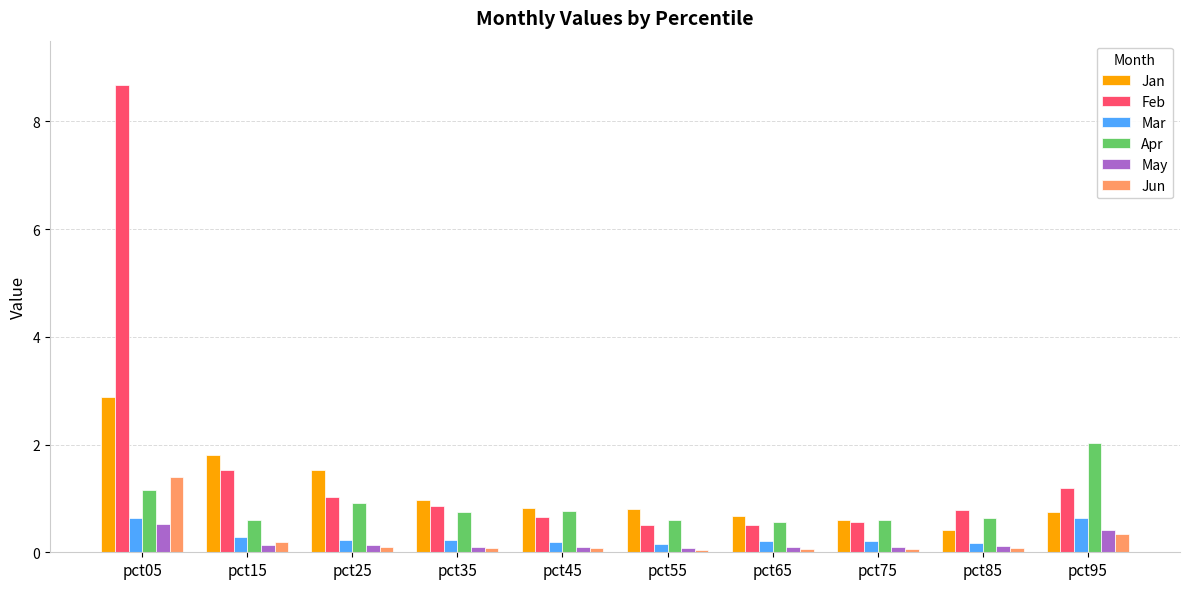

How many groups of bars are there?

10